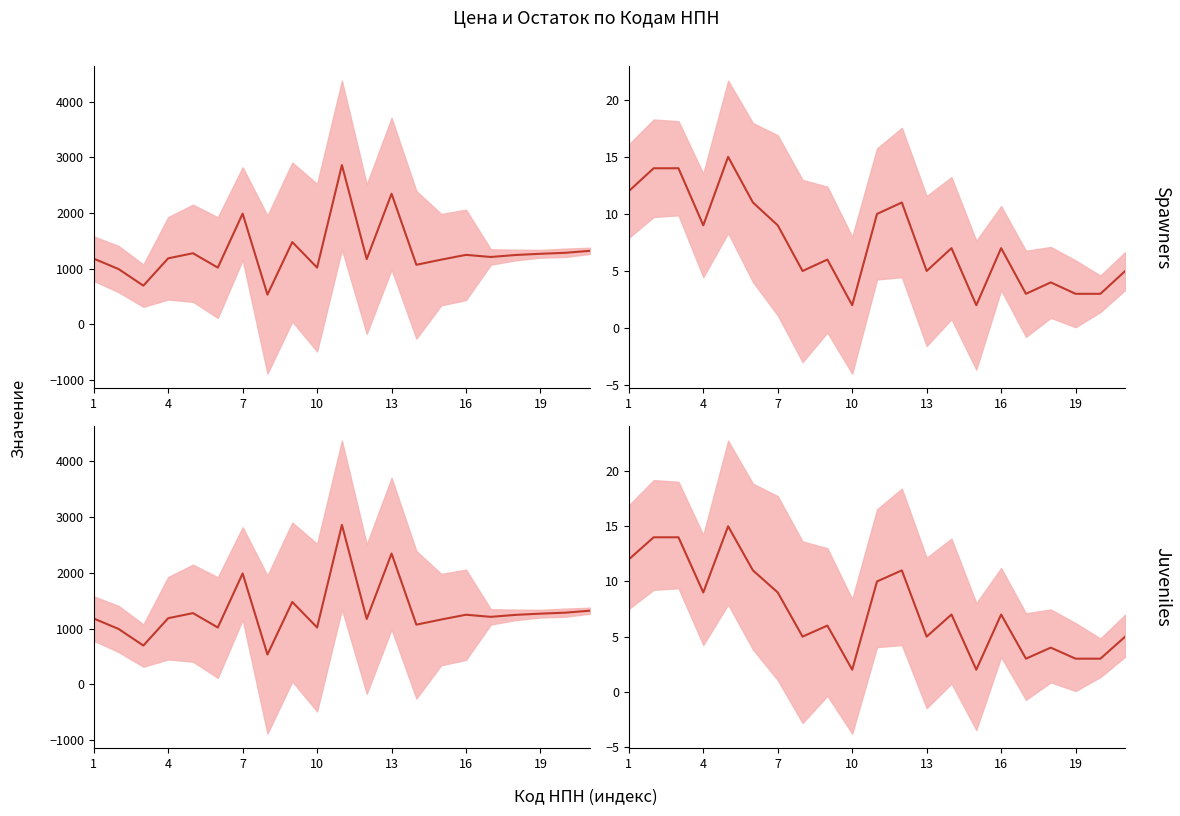

What is the minimum value for Остаток?

2.0